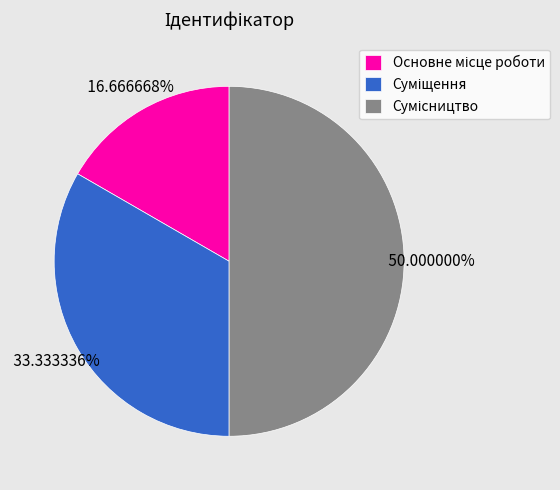

To the nearest percent, what is the combined percentage of Суміщення and Основне місце роботи?

50%